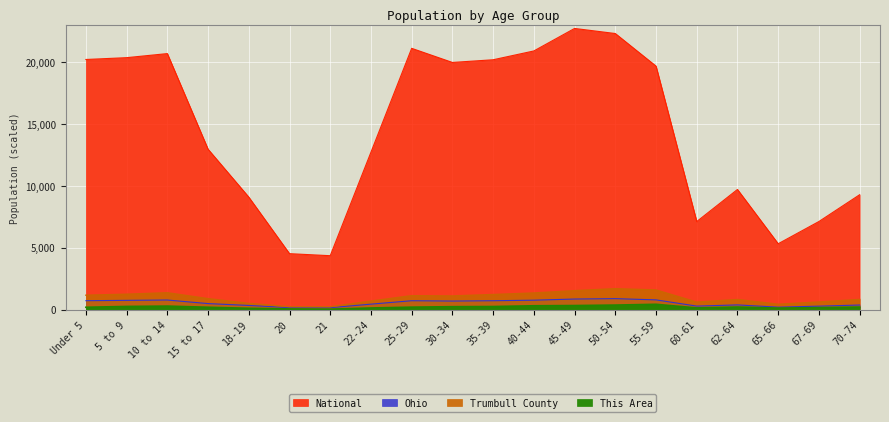

How many values in the National series are below 19664?

10